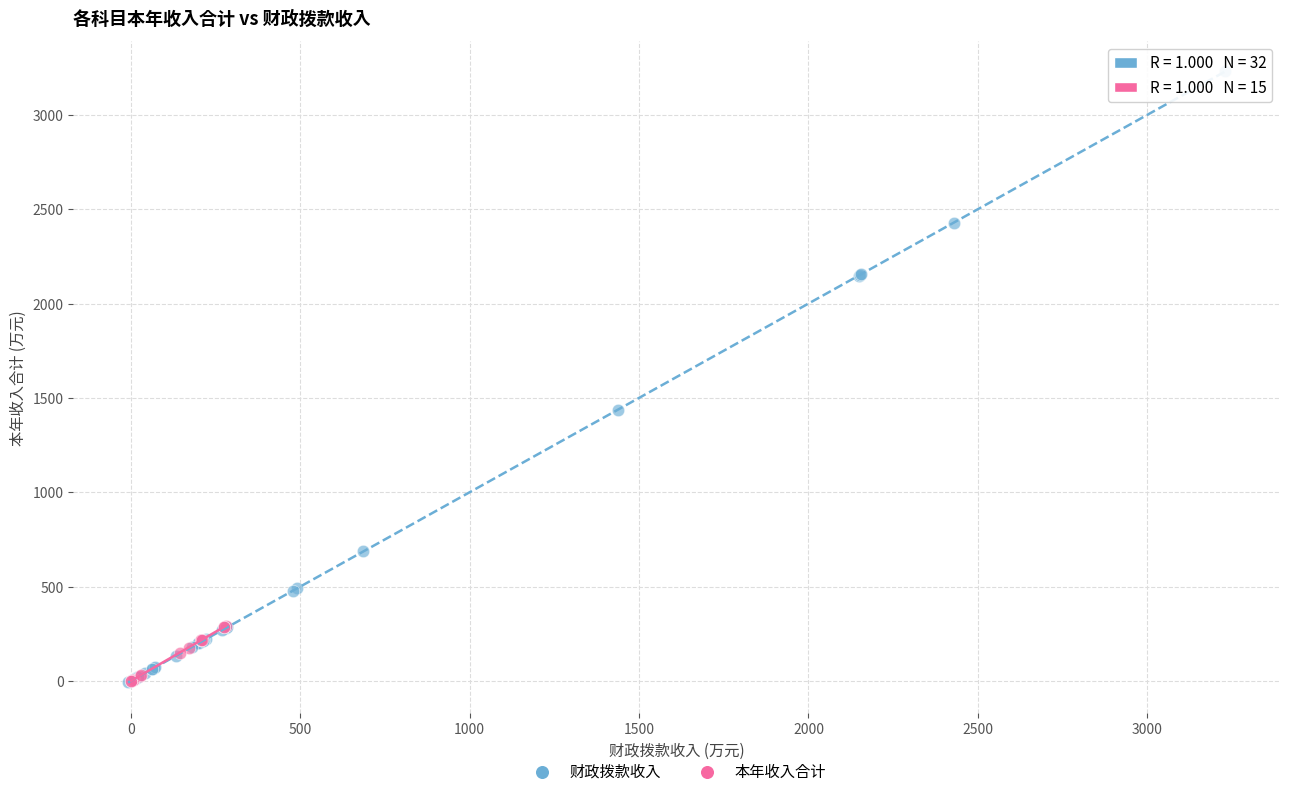

Which series has the largest Y range (max minus min)?

财政拨款收入